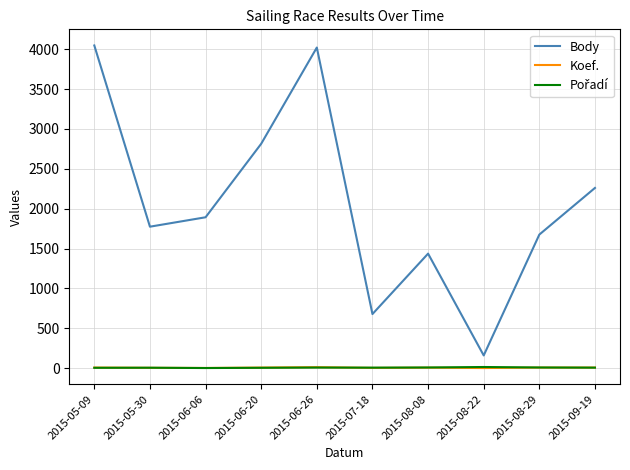

True or false: Body and Koef. cross at least once.

False